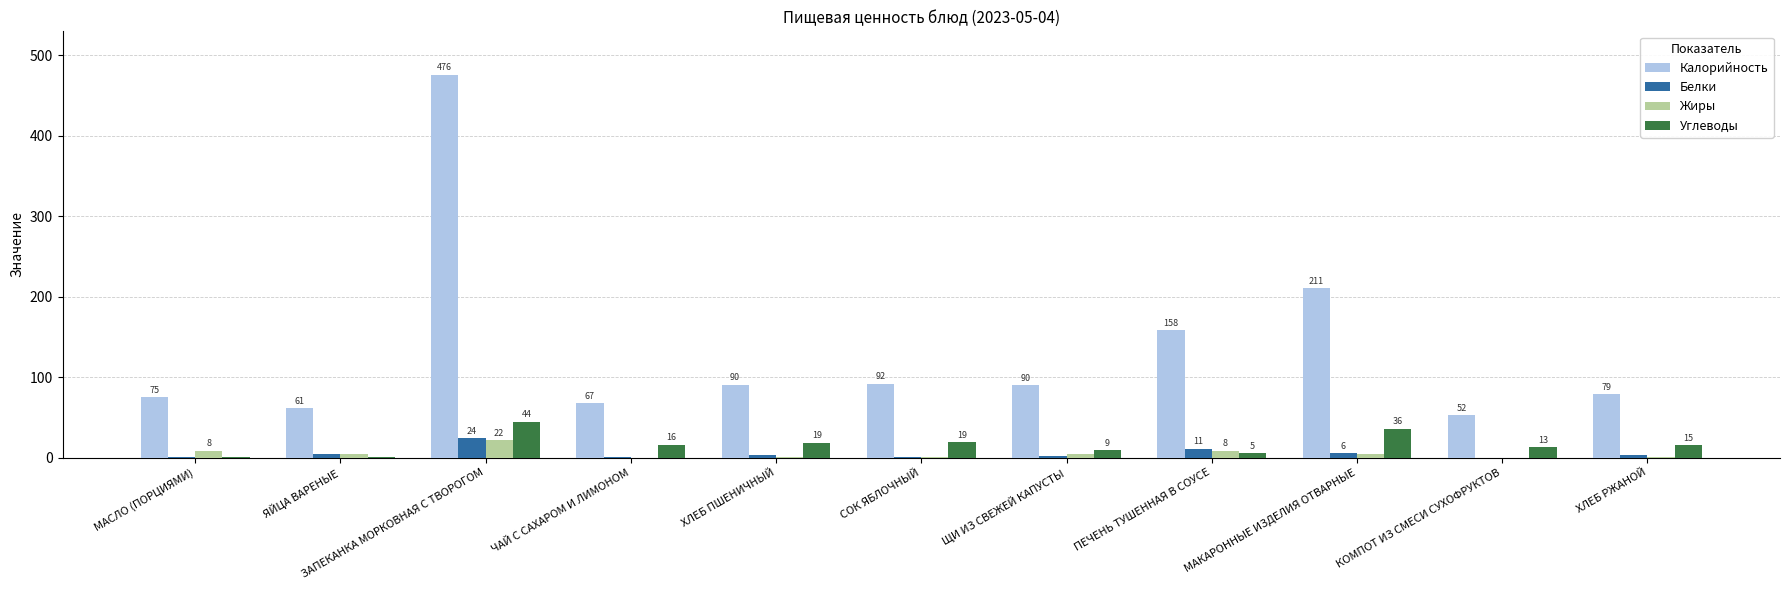

The Белки series shows 0.3 at ЧАЙ С САХАРОМ И ЛИМОНОМ. True or false?

True